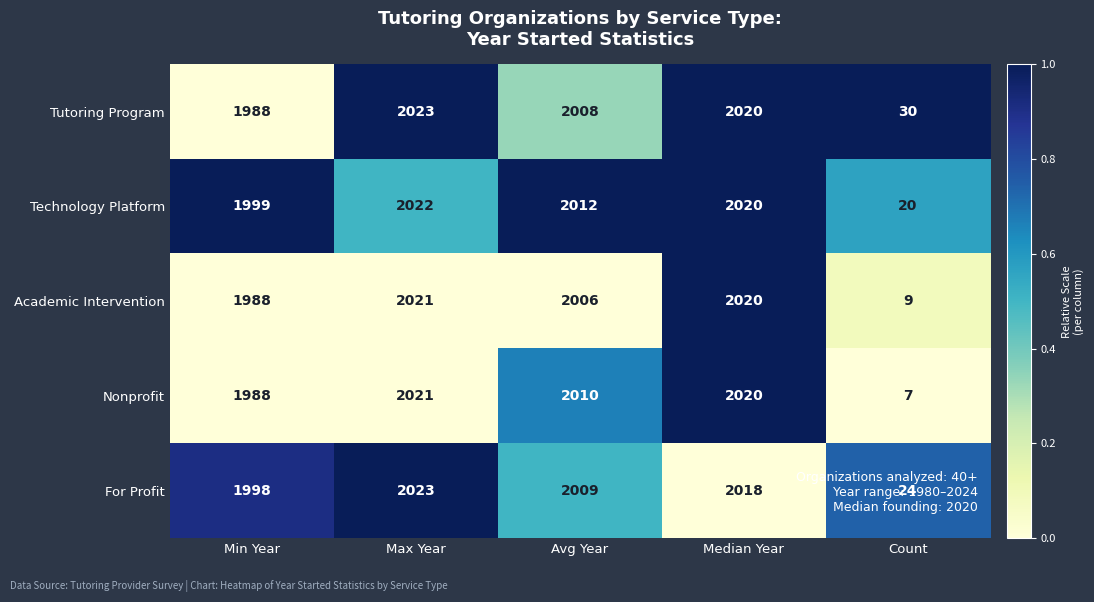

What is the average value of the Nonprofit series?

1609